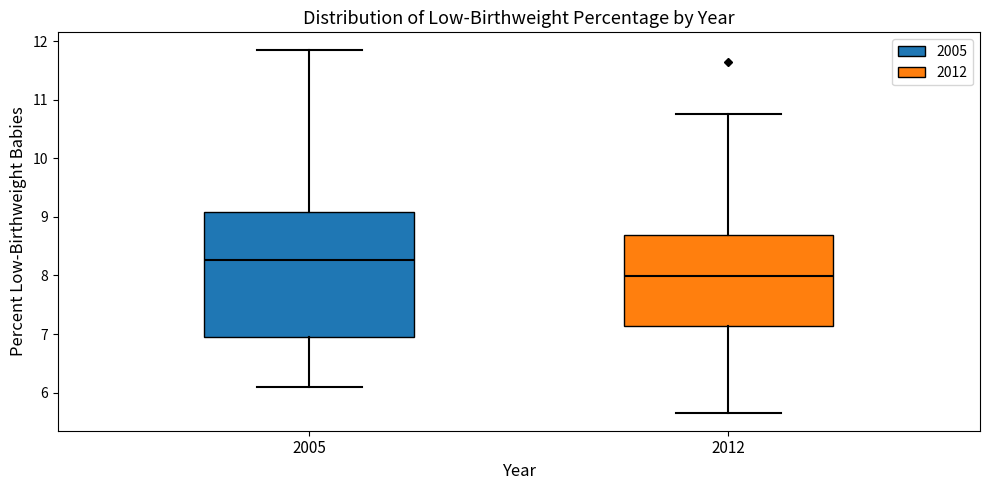

Reading left to right, transcribe this box plot: for each box, give where its median line is, the range the box spans, and where its two whiskers end, as read against the y-axis. The values are not printed on the chart, so give them approximately, as read against the axis.

2005: median 8.3, box 7.0 to 9.1, whiskers 6.1 to 11.8
2012: median 8.0, box 7.1 to 8.7, whiskers 5.7 to 10.8